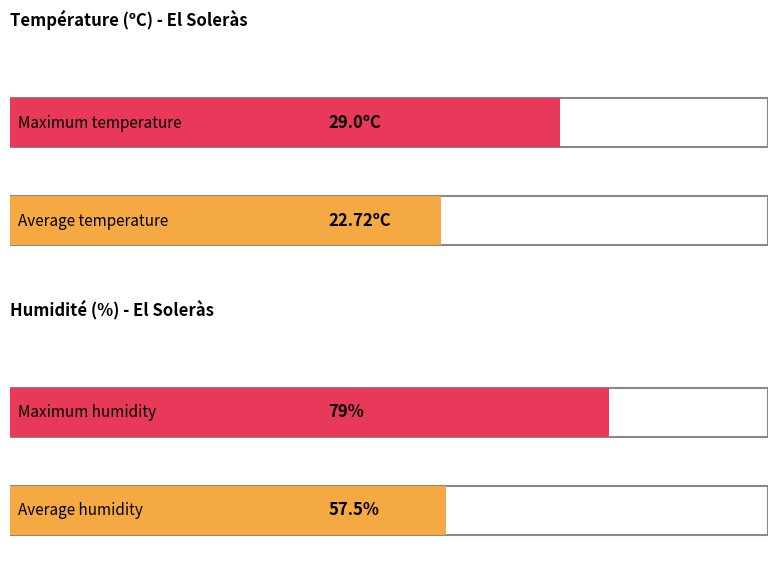

Are the bars grouped side by side (vs. stacked)?

Yes